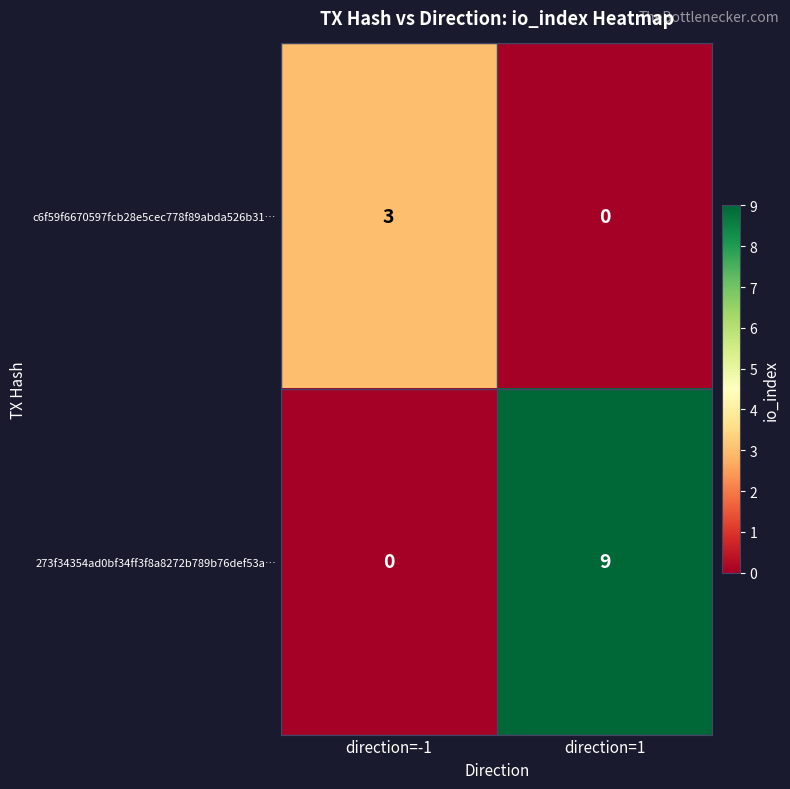

Which series has the largest total across all categories?

273f34354ad0bf34ff3f8a8272b789b76def53a…